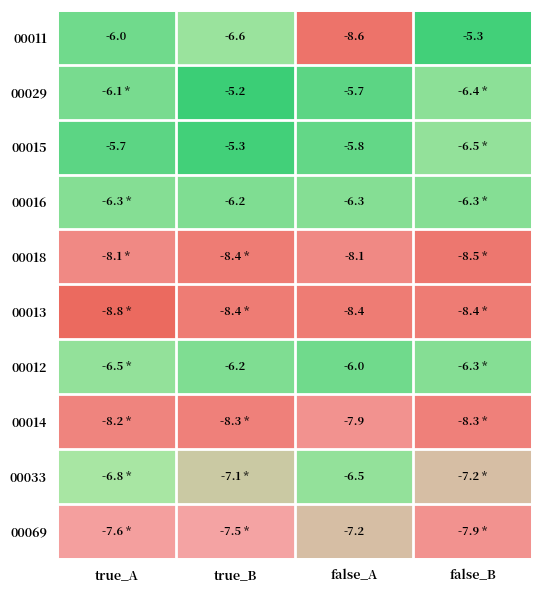

At which label does 00011 first exceed -6?

false_B